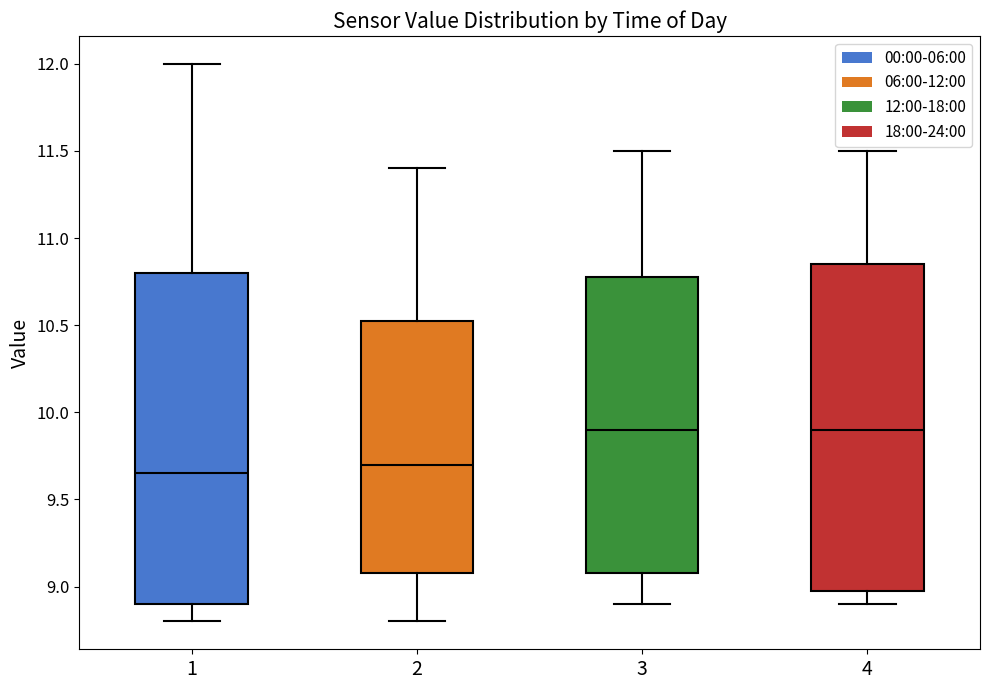

Where is the upper edge of the box at x = 4 on the y-axis? The values are not printed on the chart, so give them approximately, as read against the axis.

10.85